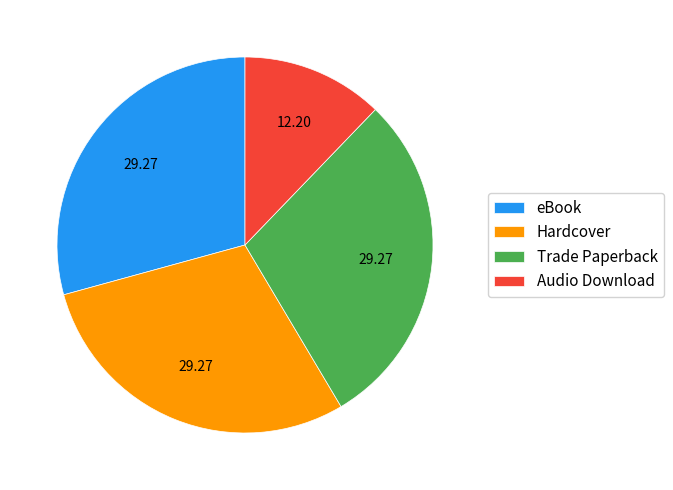

Is there any slice that represents more than half of the pie?

No